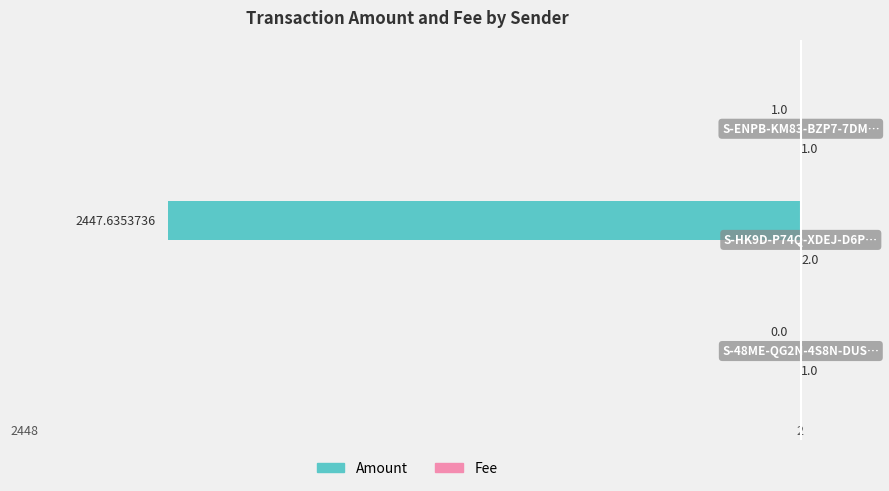

Count the number of categories in the chart.

3